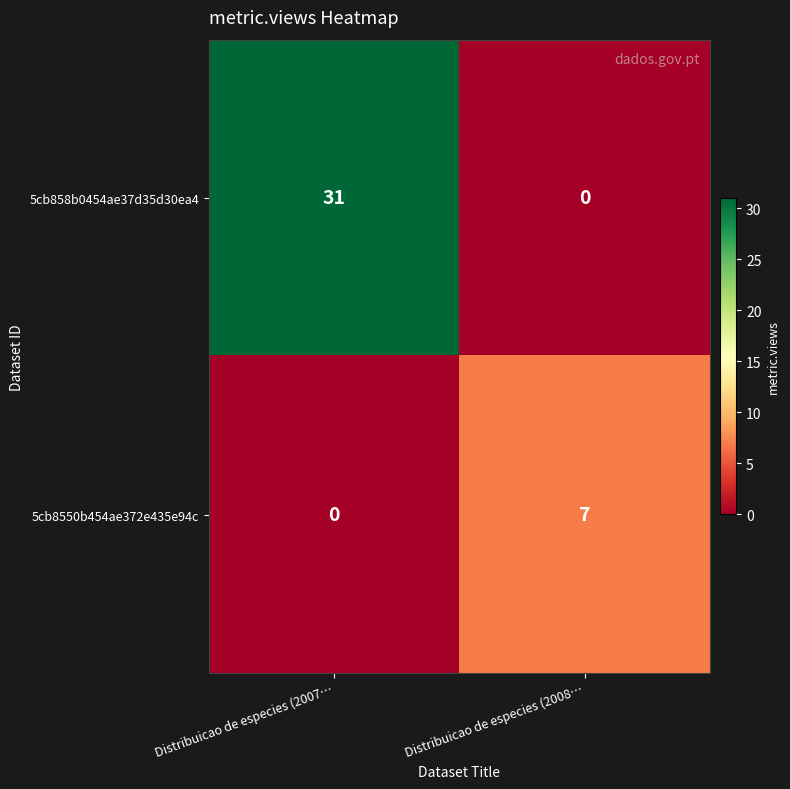

Reading right to left, extract all data points from this chart.

5cb858b0454ae37d35d30ea4: Distribuicao de especies (2008…=0	Distribuicao de especies (2007…=31
5cb8550b454ae372e435e94c: Distribuicao de especies (2008…=7	Distribuicao de especies (2007…=0